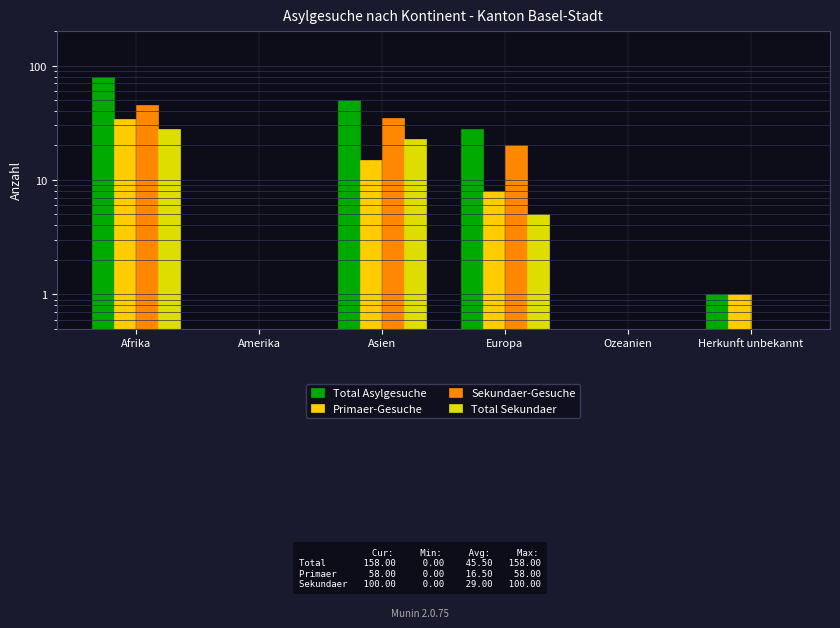

Which series has the widest spread of values?

Total Asylgesuche